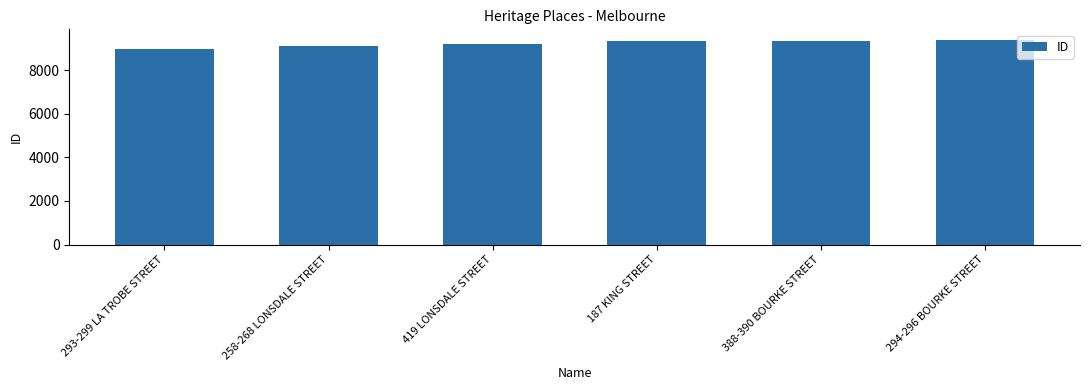

At which category does the chart reach its minimum across all series?

293-299 LA TROBE STREET